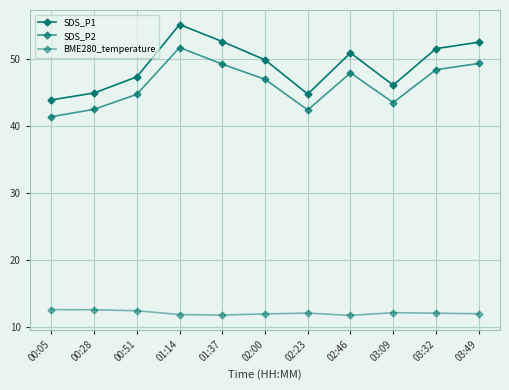

At which category is the sum across all series the highest?

01:14